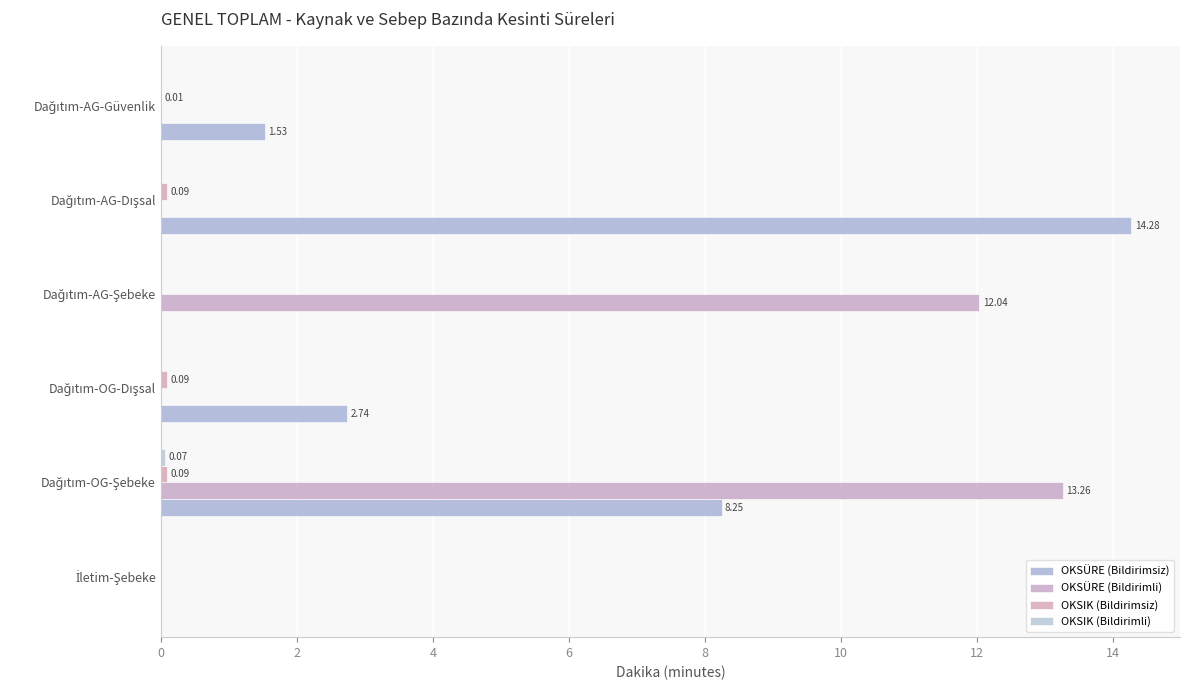

What is the maximum value shown in the chart?

14.3